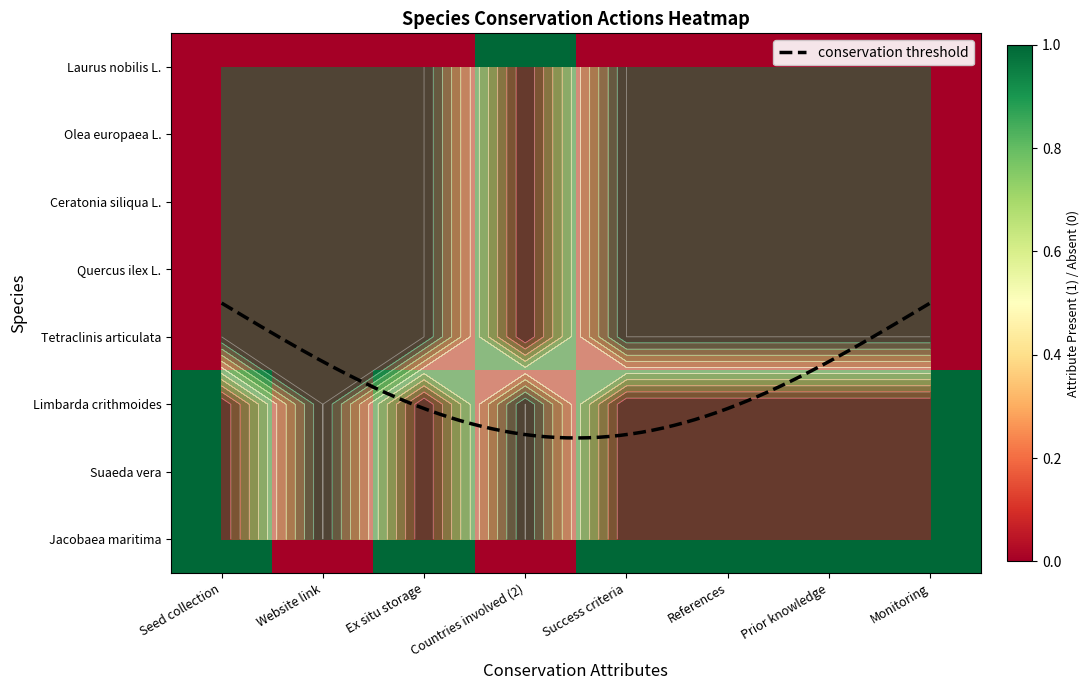

At which category is the sum across all series the highest?

Countries involved (2)